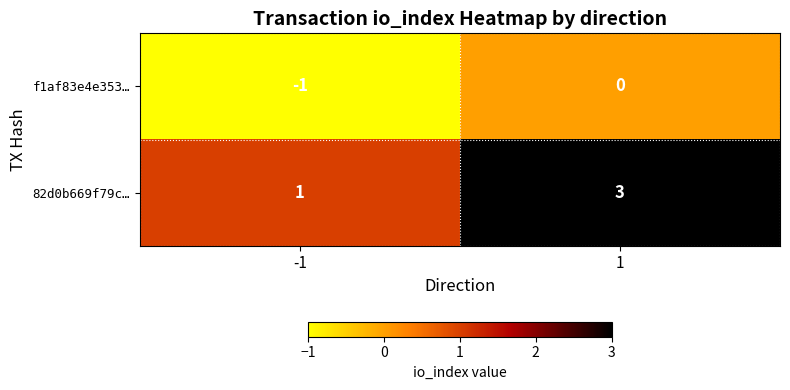

True or false: 82d0b669f79c… has a value of 3 at 1.

True